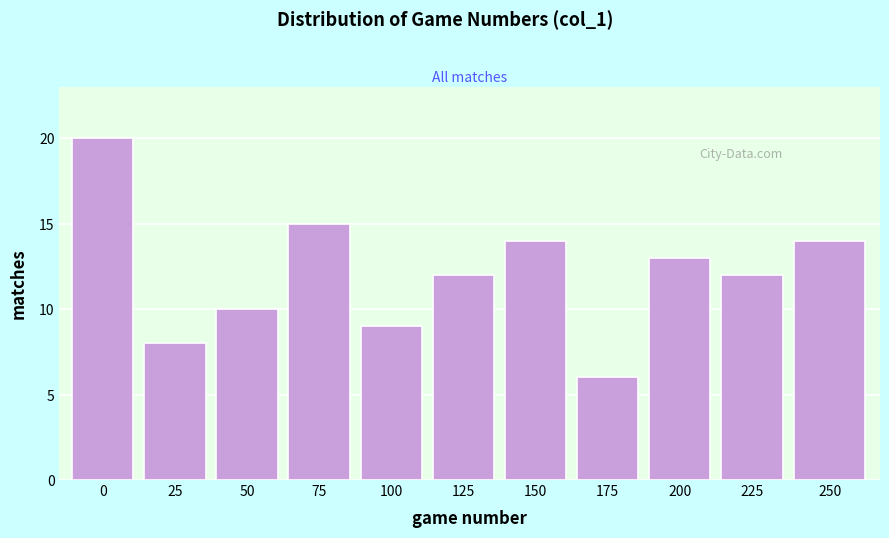

Reading right to left, what are all the values shown in this chart?

250=14	225=12	200=13	175=6	150=14	125=12	100=9	75=15	50=10	25=8	0=20